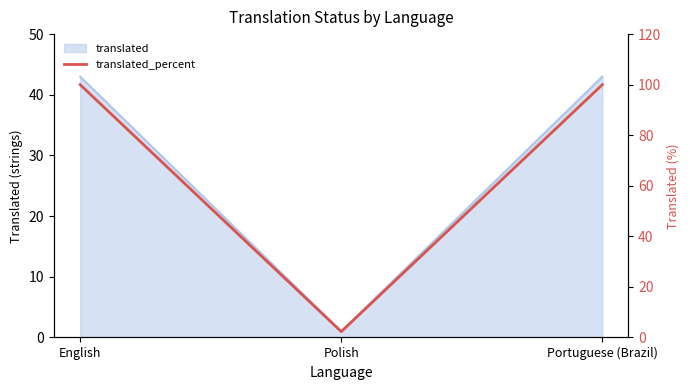

What is the label of the 1st point from the left?

English